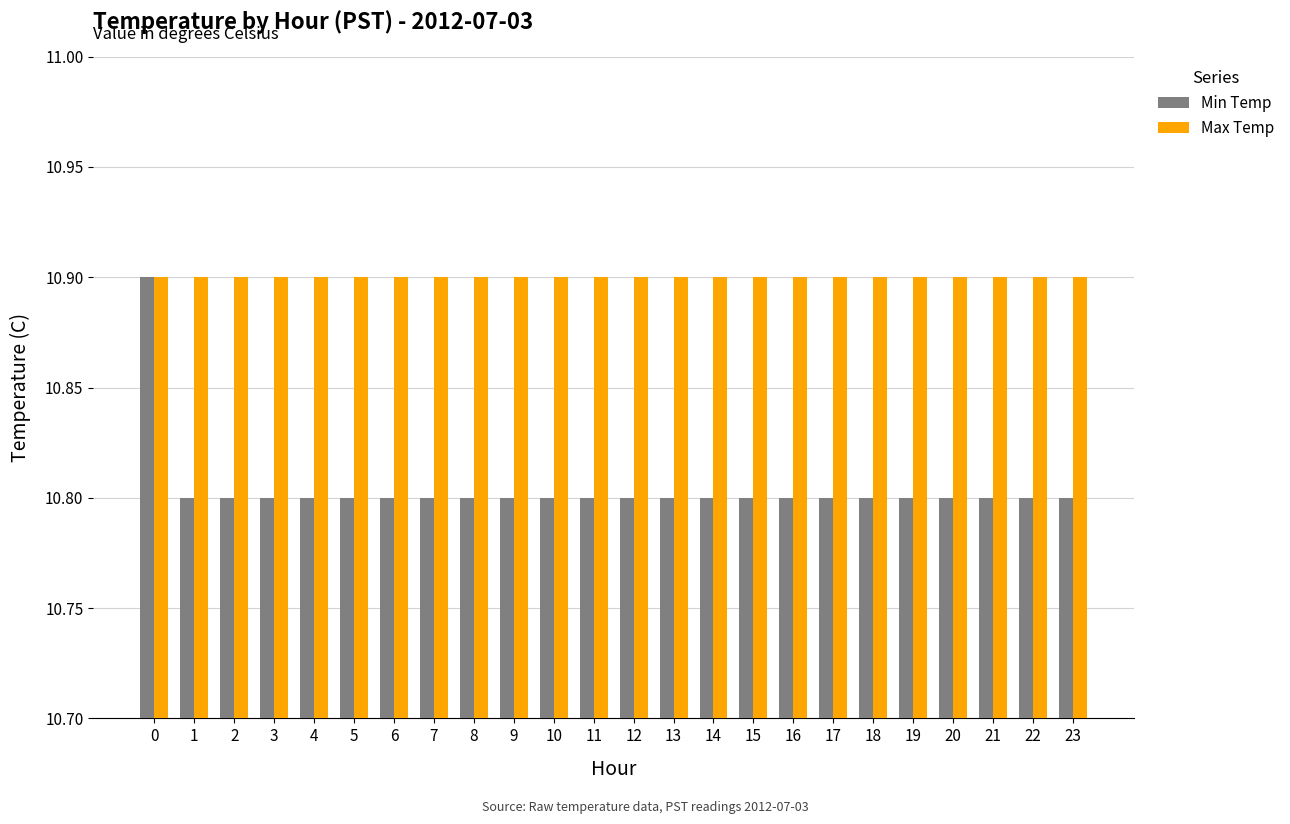

What is the value of the Min Temp bar at the 24th from the left?

10.8